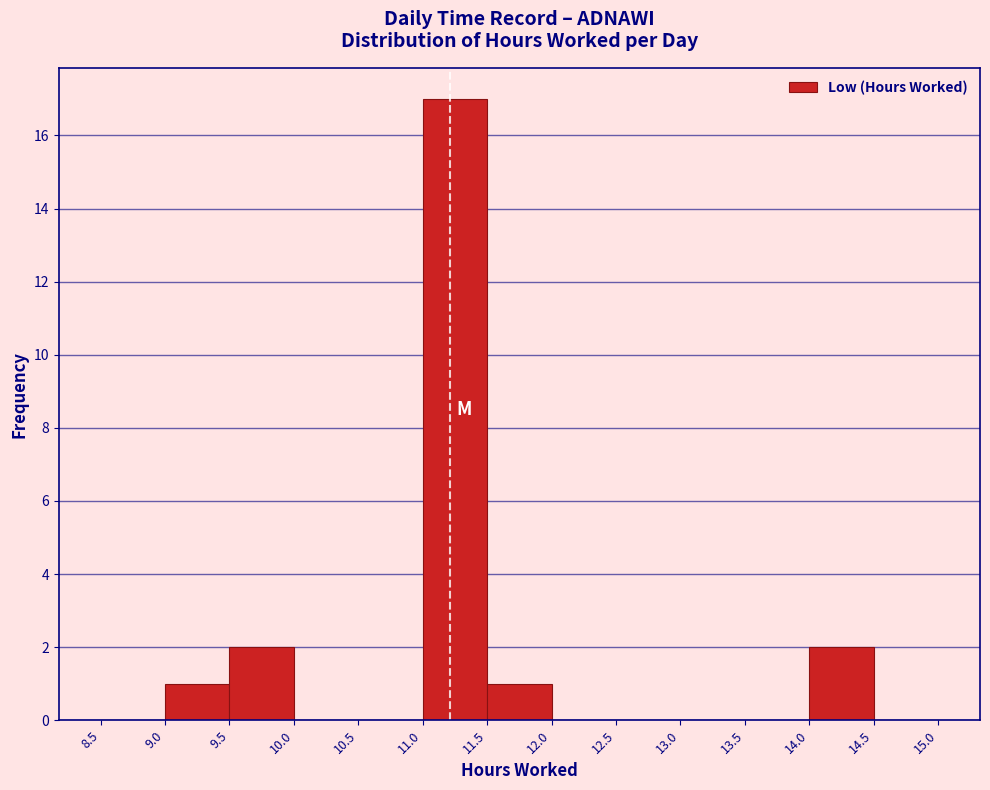

What is the height of the bar covering 11.5 to 12.0 on the x-axis? The values are not printed on the chart, so give them approximately, as read against the axis.

1